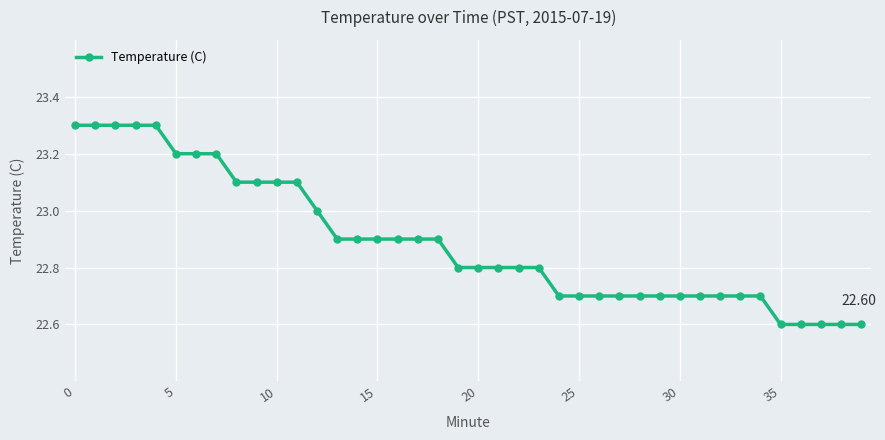

What is the average value?

22.9